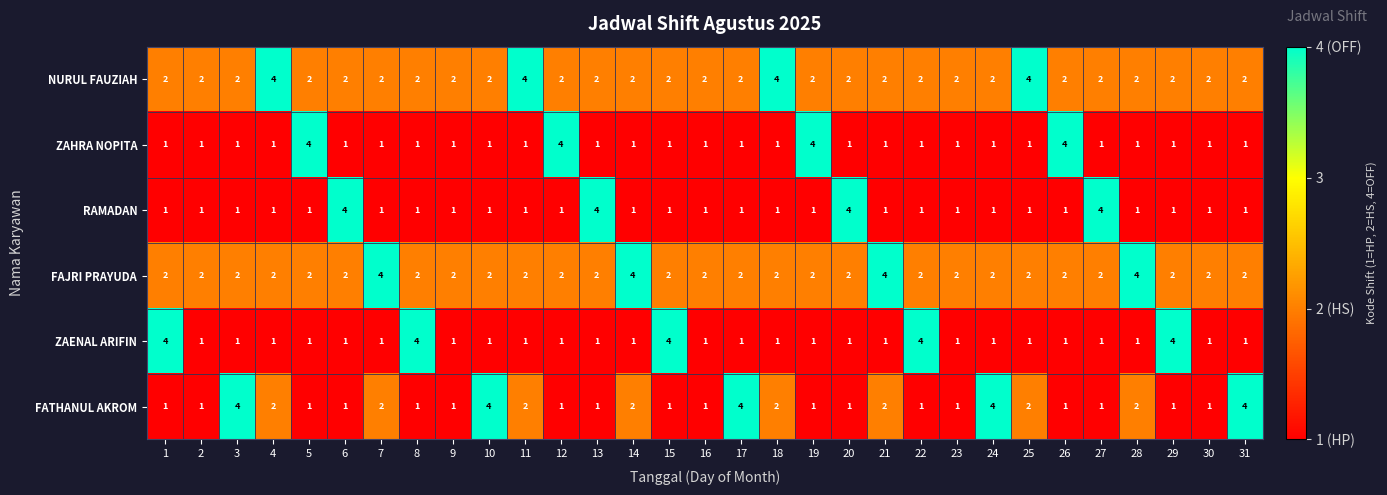

Is the value of FAJRI PRAYUDA at 1 greater than the value of ZAHRA NOPITA at 19?

No